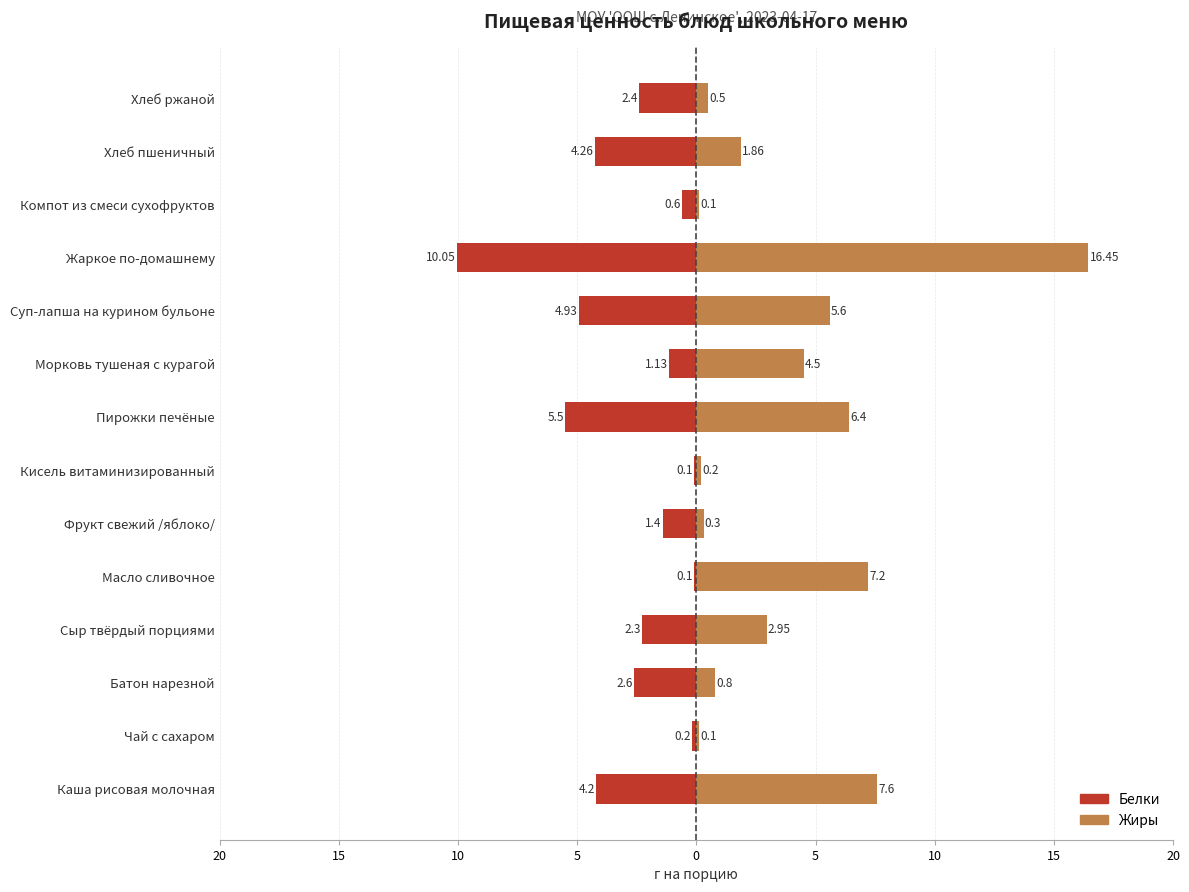

How many groups of bars are there?

14